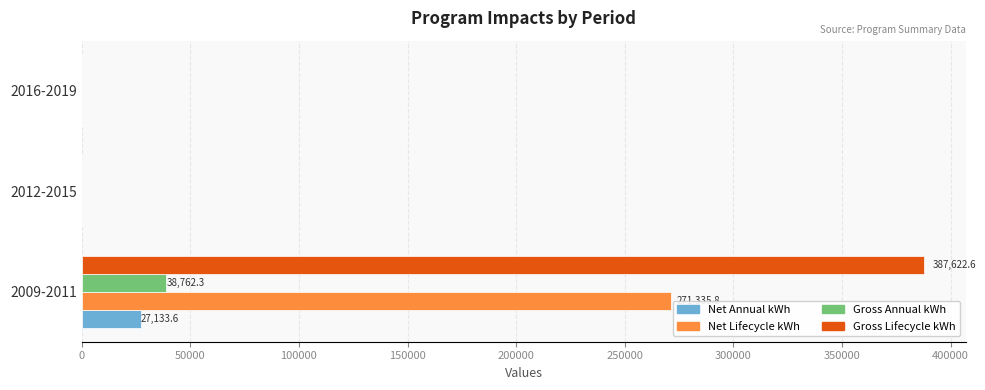

What is the greatest value displayed?

387622.6